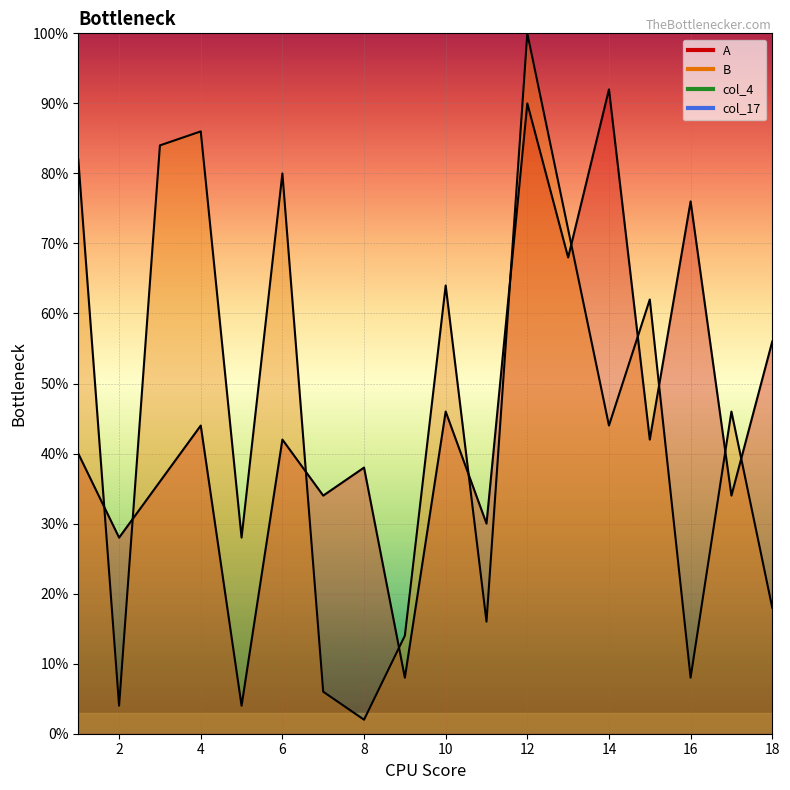

Is it true that B equals 14.1 at 16?

False